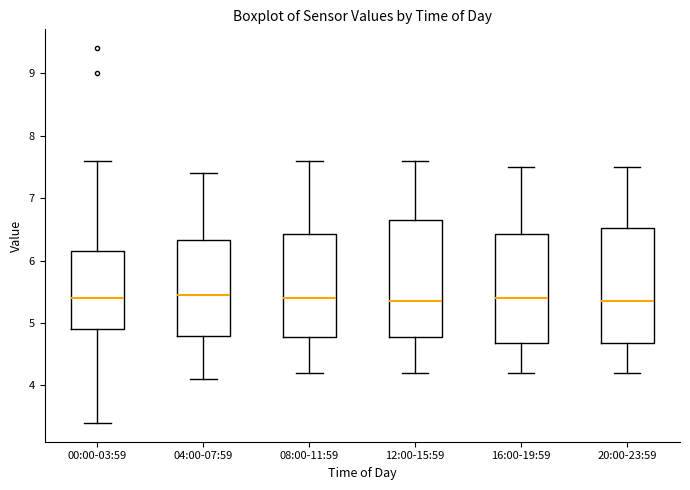

Where does the lower whisker of the box for 08:00-11:59 end on the y-axis? The values are not printed on the chart, so give them approximately, as read against the axis.

4.2